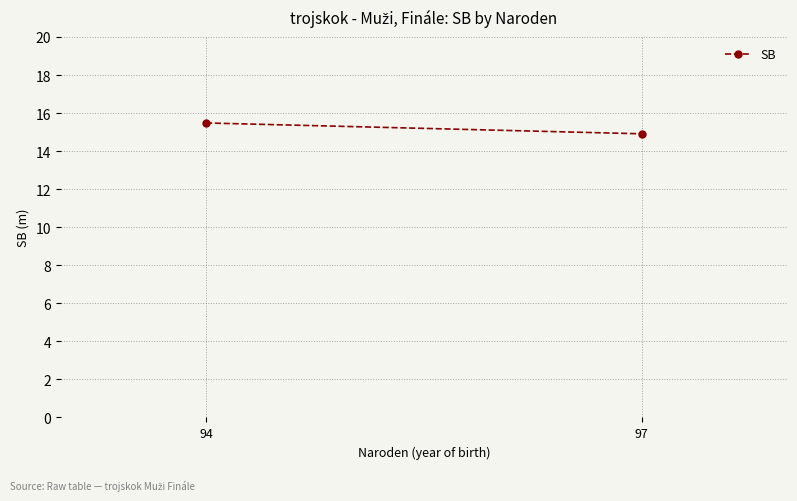

What is the minimum value shown in the chart?

14.9